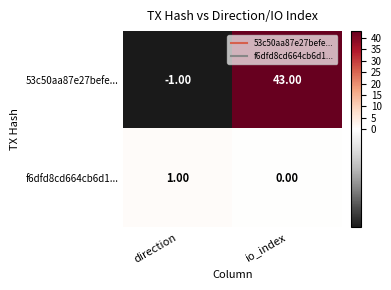

Where is f6dfd8cd664cb6d1... nearest to the value 0?

io_index